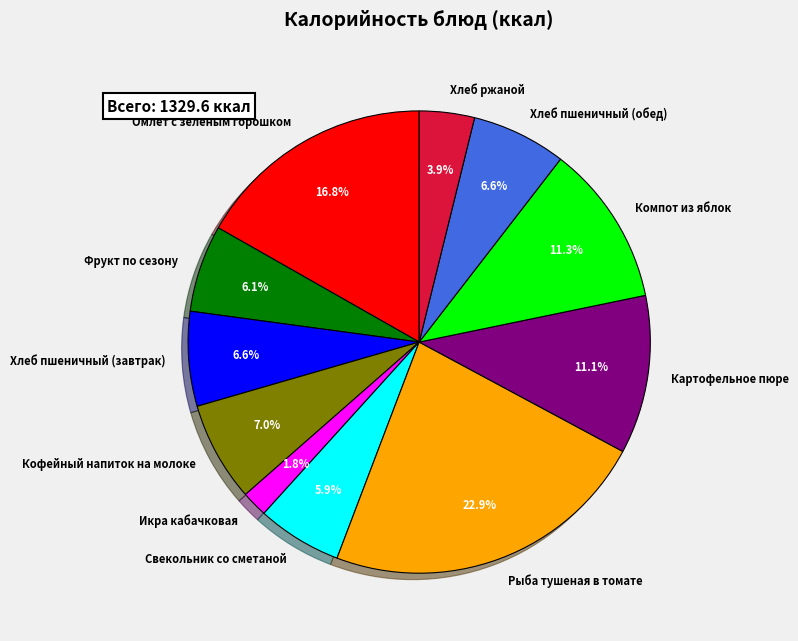

Count the number of slices in the pie.

11